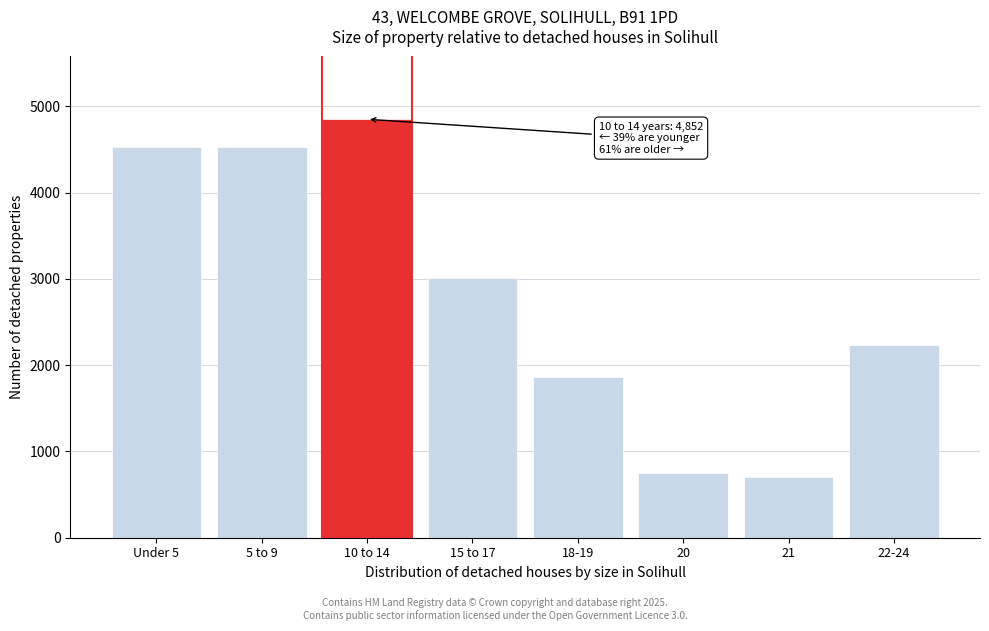

Approximately how many times larger is the value at 10 to 14 compared to 20?

6.4